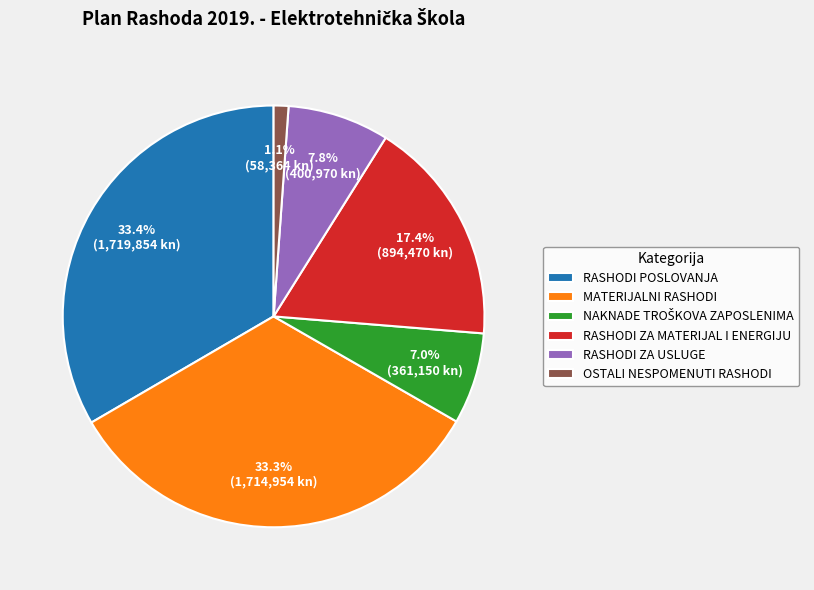

To the nearest percent, what is the difference between the largest and smallest slice percentages?

32%